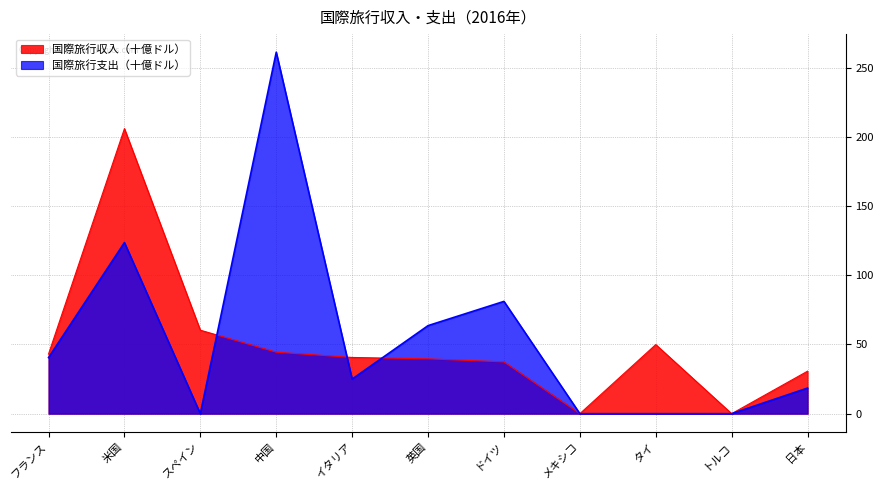

At 米国, list the series in order from largest to smallest.

国際旅行収入（十億ドル）, 国際旅行支出（十億ドル）